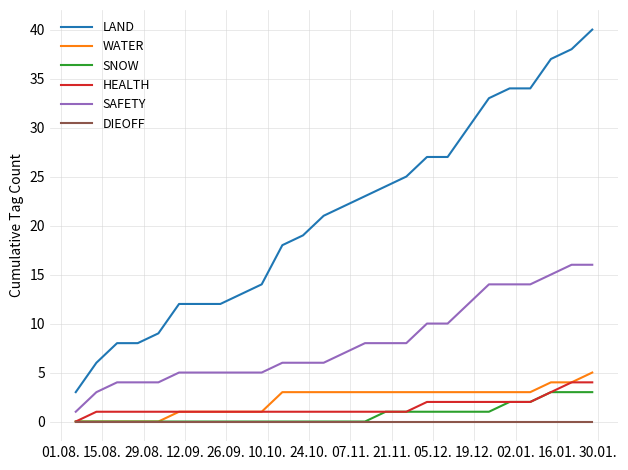

Reading left to right, what are all the values shown in this chart?

LAND: 3	6	8	8	9	12	12	12	13	14	18	19	21	22	23	24	25	27	27	30	33	34	34	37	38	40
WATER: 0	0	0	0	0	1	1	1	1	1	3	3	3	3	3	3	3	3	3	3	3	3	3	4	4	5
SNOW: 0	0	0	0	0	0	0	0	0	0	0	0	0	0	0	1	1	1	1	1	1	2	2	3	3	3
HEALTH: 0	1	1	1	1	1	1	1	1	1	1	1	1	1	1	1	1	2	2	2	2	2	2	3	4	4
SAFETY: 1	3	4	4	4	5	5	5	5	5	6	6	6	7	8	8	8	10	10	12	14	14	14	15	16	16
DIEOFF: 0	0	0	0	0	0	0	0	0	0	0	0	0	0	0	0	0	0	0	0	0	0	0	0	0	0